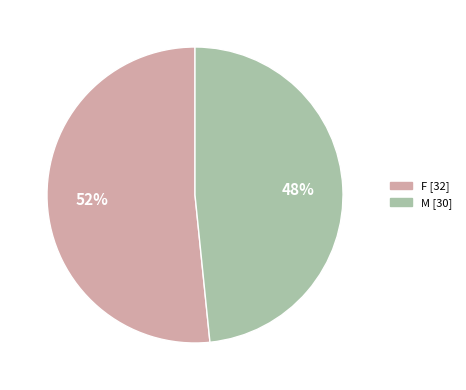

What is the smallest slice in the pie chart?

M